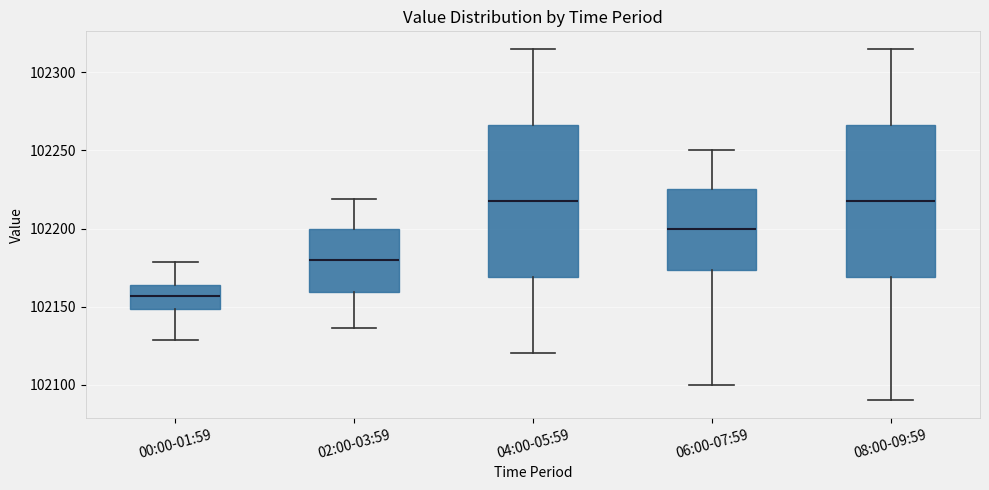

Reading left to right, transcribe this box plot: for each box, give where its median line is, the range the box spans, and where its two whiskers end, as read against the y-axis. The values are not printed on the chart, so give them approximately, as read against the axis.

00:00-01:59: median 102155, box 102150 to 102165, whiskers 102130 to 102180
02:00-03:59: median 102180, box 102160 to 102200, whiskers 102135 to 102220
04:00-05:59: median 102220, box 102170 to 102265, whiskers 102120 to 102315
06:00-07:59: median 102200, box 102175 to 102225, whiskers 102100 to 102250
08:00-09:59: median 102220, box 102170 to 102265, whiskers 102090 to 102315